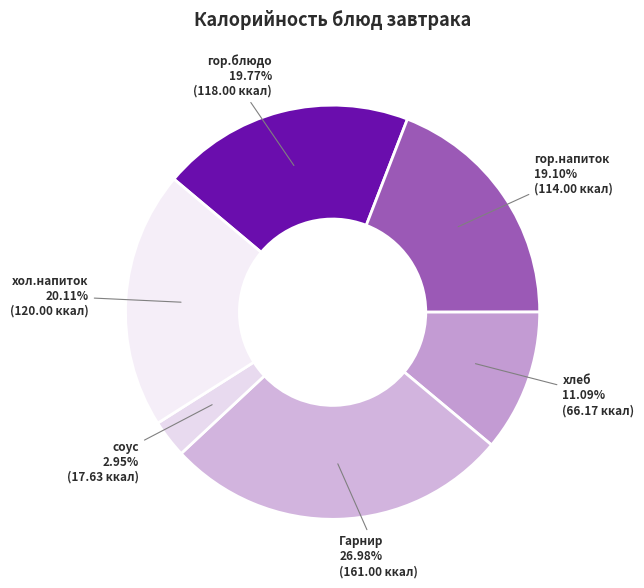

To the nearest percent, what portion does хол.напиток represent?

20%